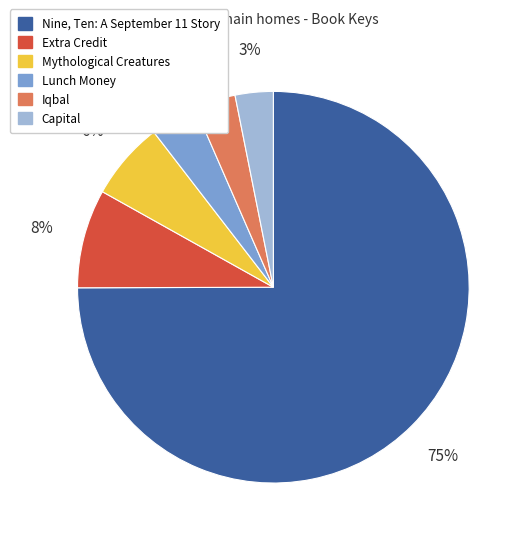

To the nearest percent, what is the difference between the Capital and Lunch Money slice percentages?

1%